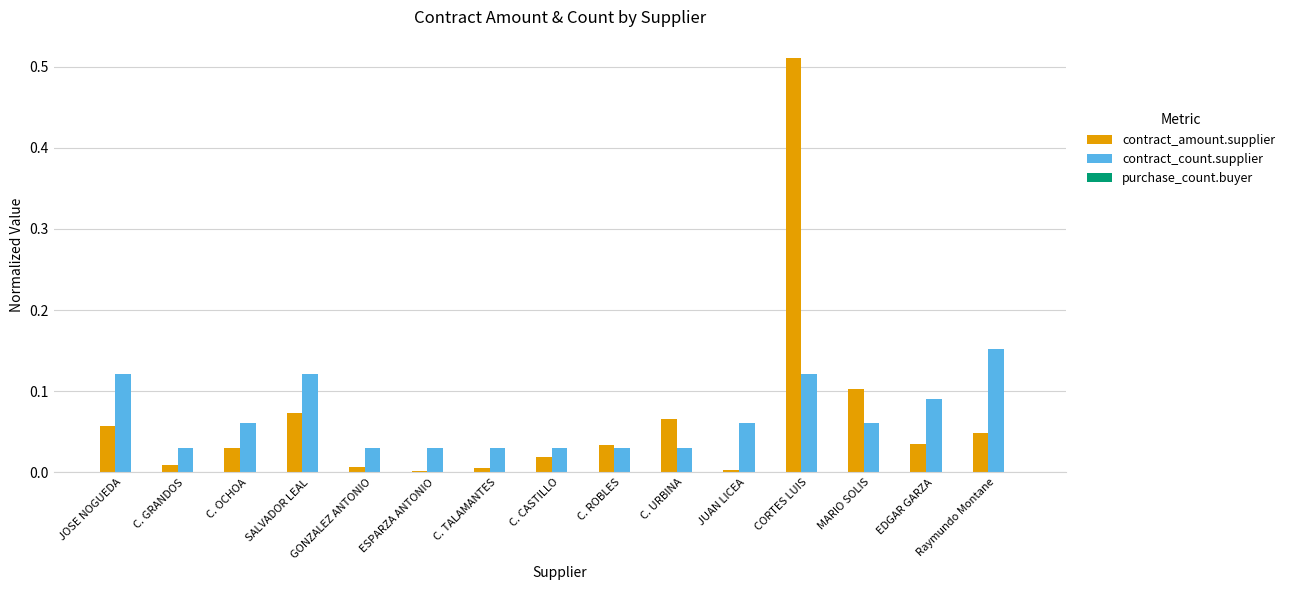

At which label does contract_amount.supplier reach its peak?

CORTES LUIS